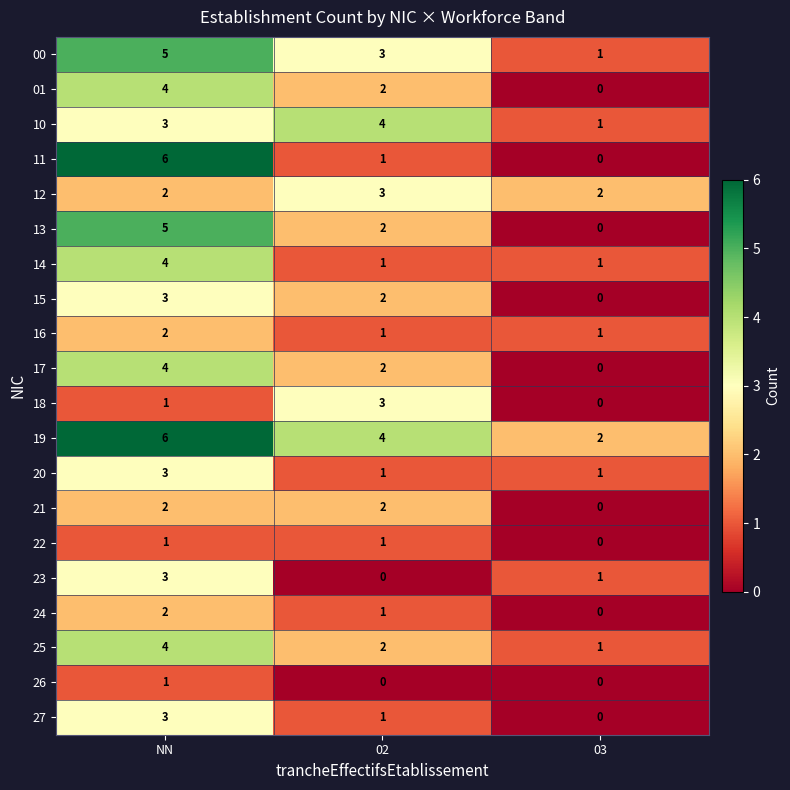

Which series has the largest total across all categories?

19